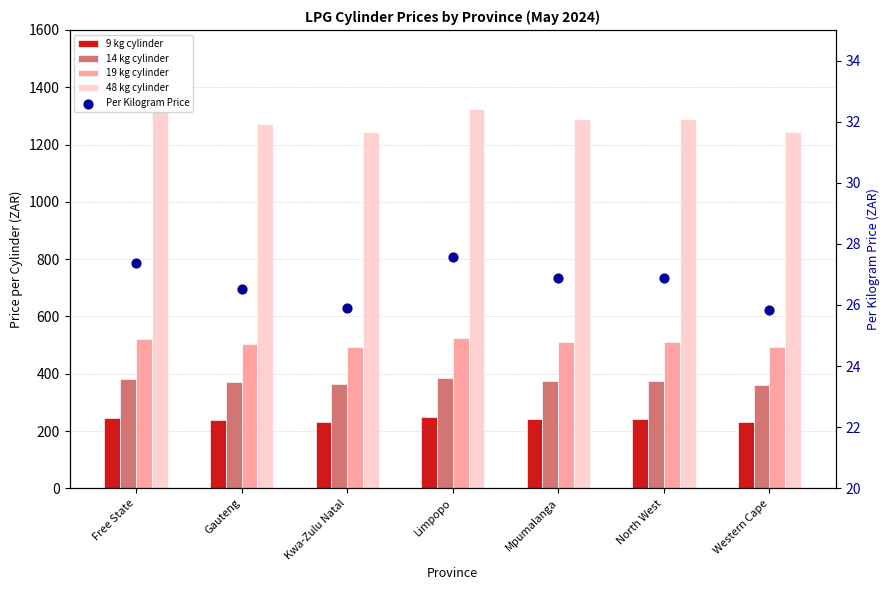

What are all the series names shown in the legend?

9 kg cylinder, 14 kg cylinder, 19 kg cylinder, 48 kg cylinder, Per Kilogram Price